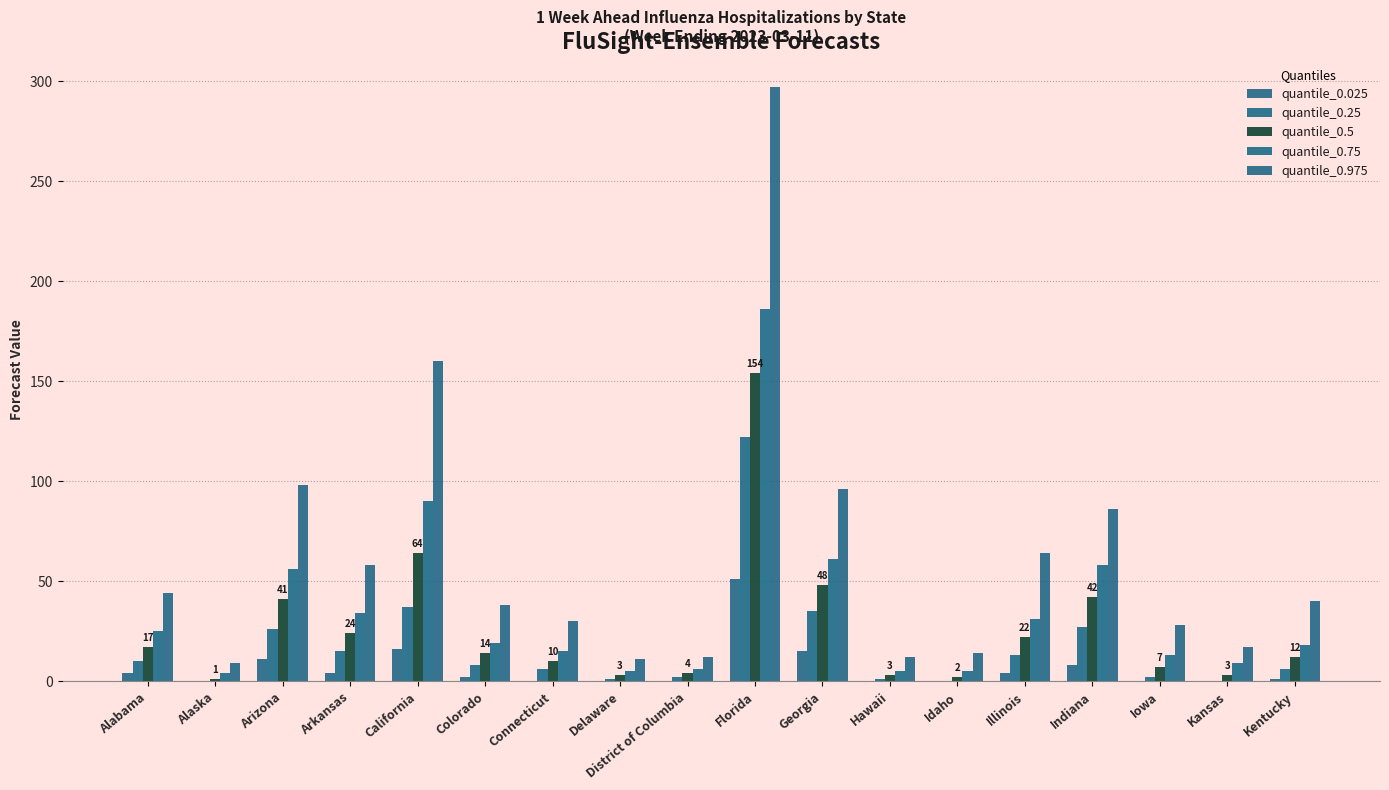

Which series changed the most between District of Columbia and Illinois?

quantile_0.975